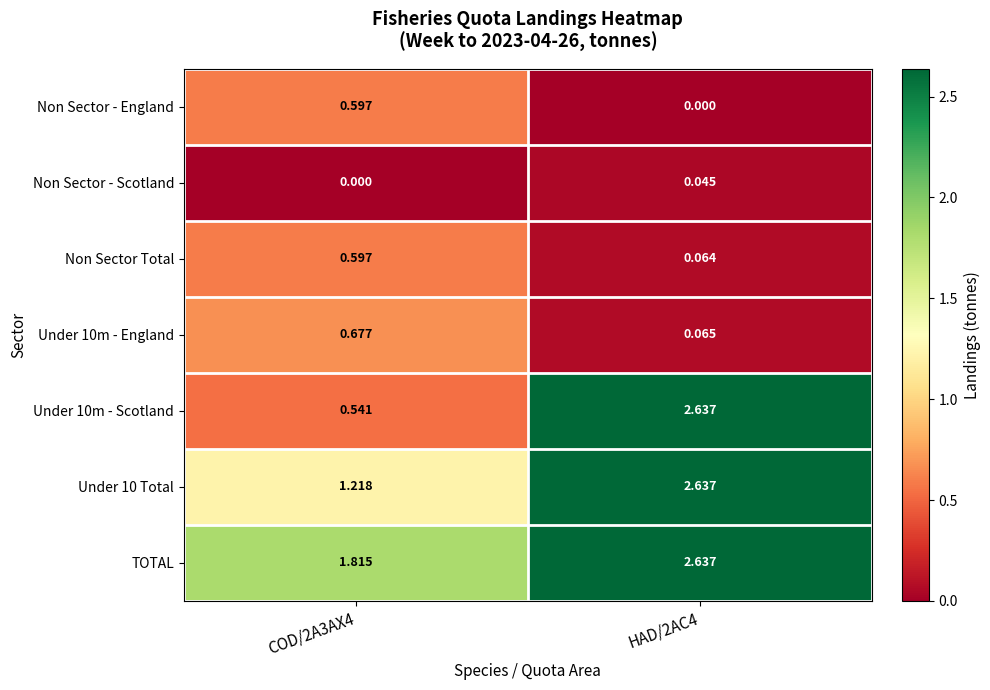

Is the value of Non Sector - Scotland at HAD/2AC4 greater than the value of Under 10m - Scotland at HAD/2AC4?

No